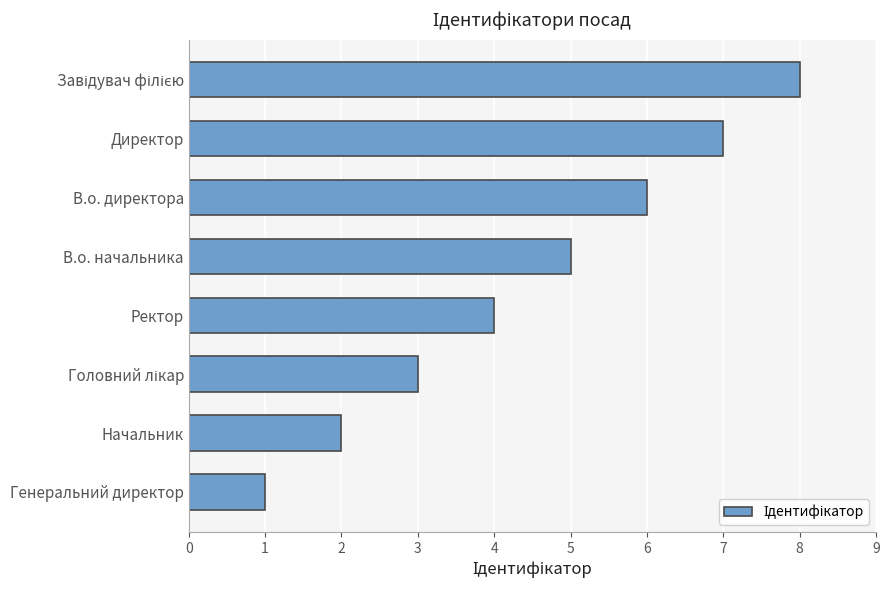

How many values are between 3 and 7?

5